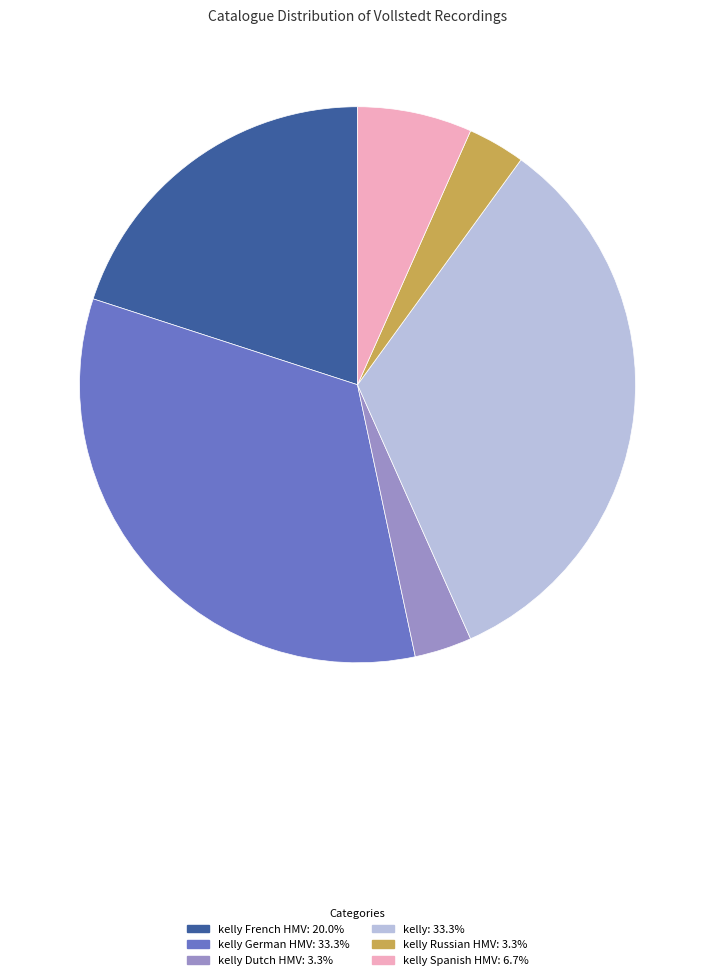

Is there any slice that represents more than half of the pie?

No